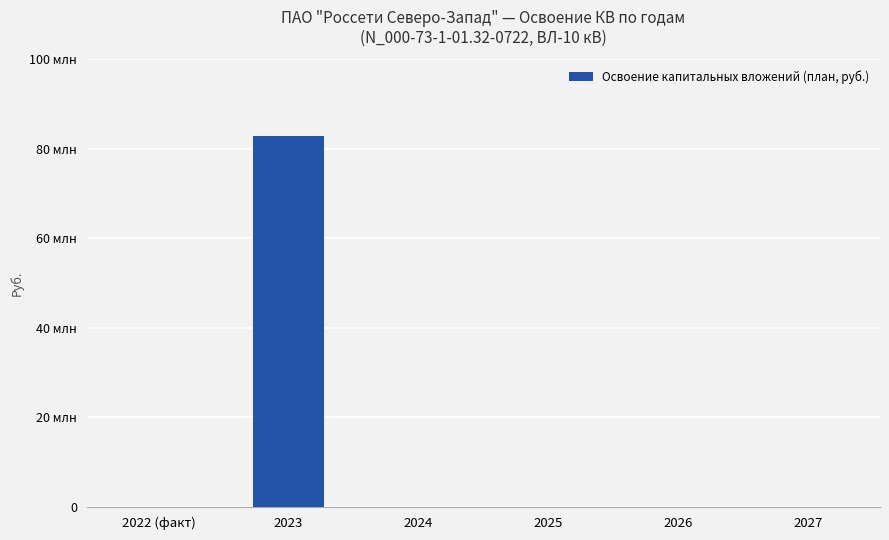

The value at 2027 is 44383808. True or false?

False